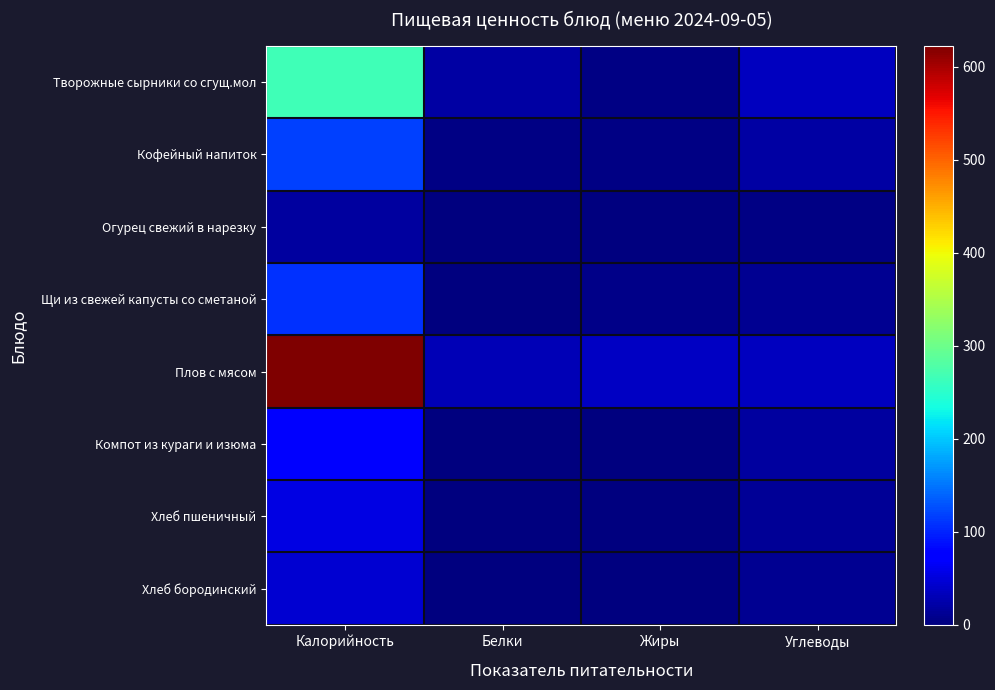

Reading left to right, list all the values displayed in this chart.

Творожные сырники со сгущ.мол: Калорийность=267.4	Белки=21.7	Жиры=4.2	Углеводы=35.7
Кофейный напиток: Калорийность=118.7	Белки=2.8	Жиры=3.2	Углеводы=19.7
Огурец свежий в нарезку: Калорийность=18.4	Белки=0.9	Жиры=0.2	Углеводы=3.7
Щи из свежей капусты со сметаной: Калорийность=107.8	Белки=2.1	Жиры=6.3	Углеводы=10.6
Плов с мясом: Калорийность=622.6	Белки=31.0	Жиры=37.8	Углеводы=34.2
Компот из кураги и изюма: Калорийность=74.2	Белки=0.8	Жиры=0.0	Углеводы=18.0
Хлеб пшеничный: Калорийность=55.2	Белки=2.3	Жиры=1.9	Углеводы=14.1
Хлеб бородинский: Калорийность=45.0	Белки=1.9	Жиры=1.1	Углеводы=12.0